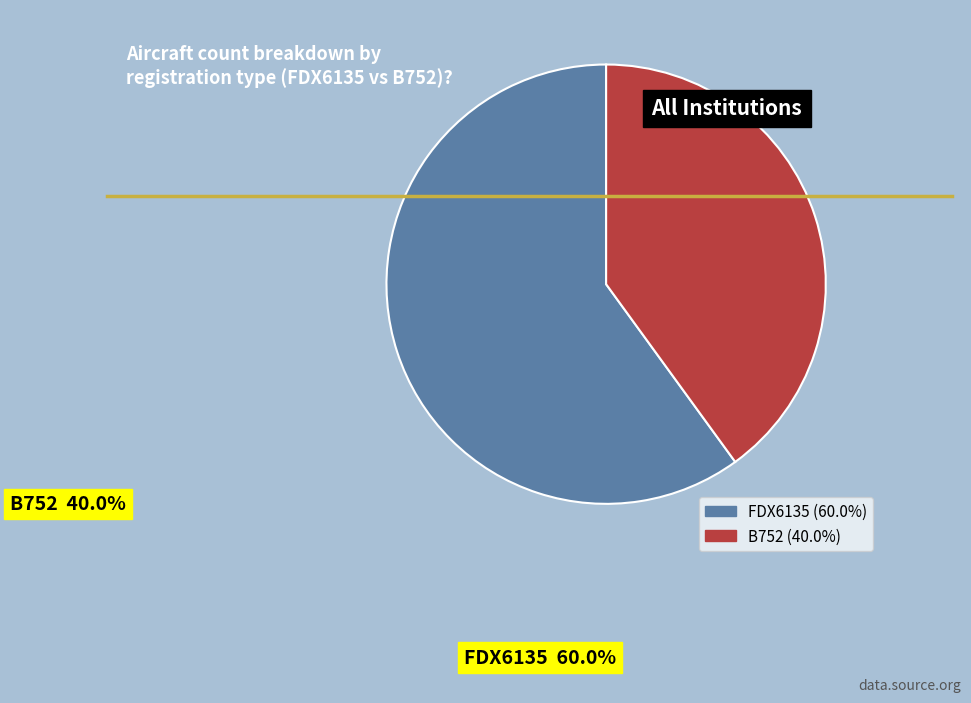

Is it true that FDX6135 is 52% of the pie?

False